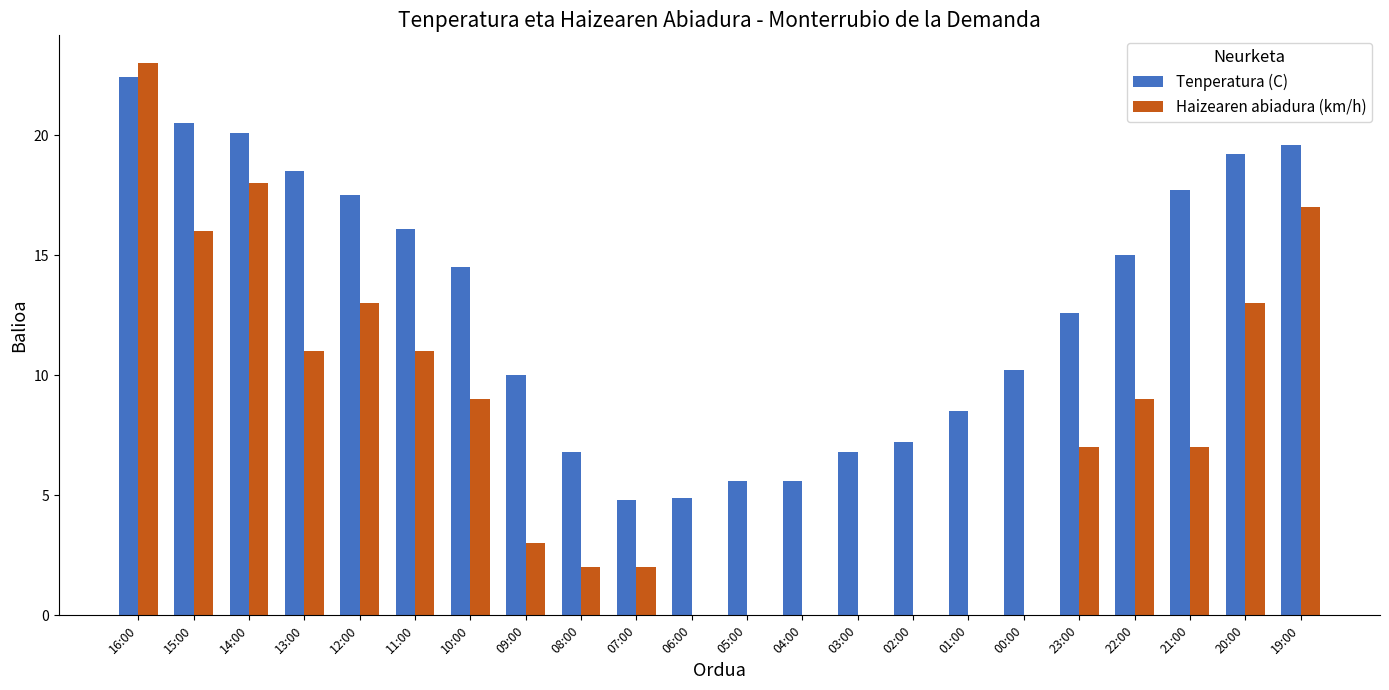

What is the maximum value shown in the chart?

23.0